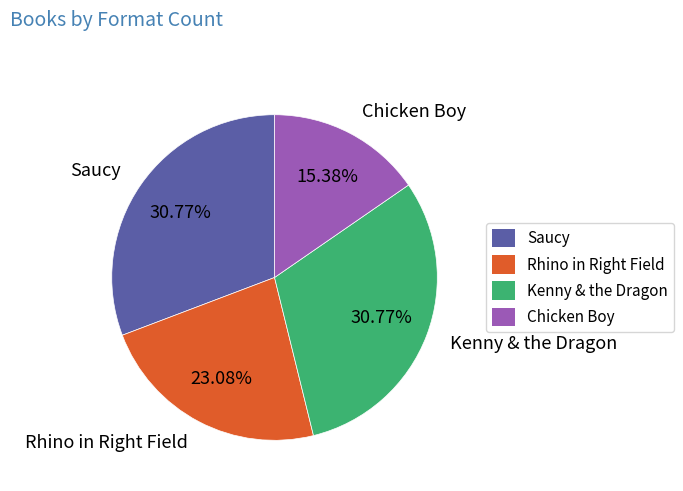

To the nearest percent, what is the combined percentage of Saucy and Kenny & the Dragon?

62%